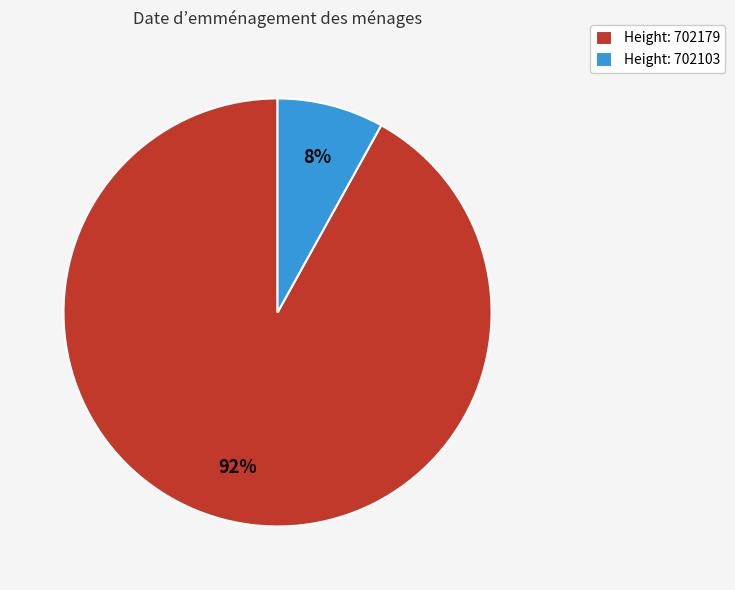

To the nearest percent, what is the difference between the largest and smallest slice percentages?

84%